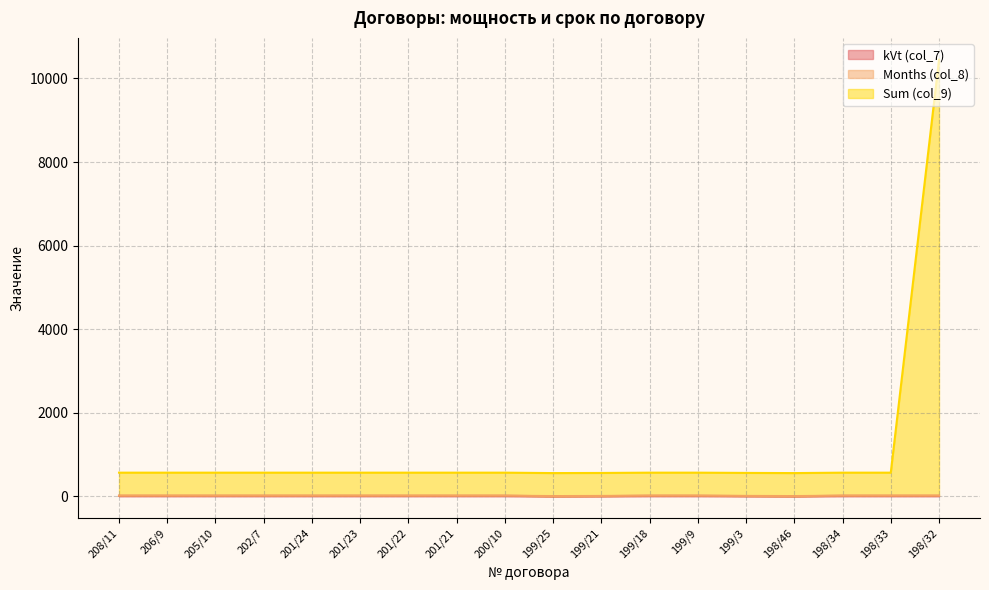

Which category has the highest value across all series?

198/32